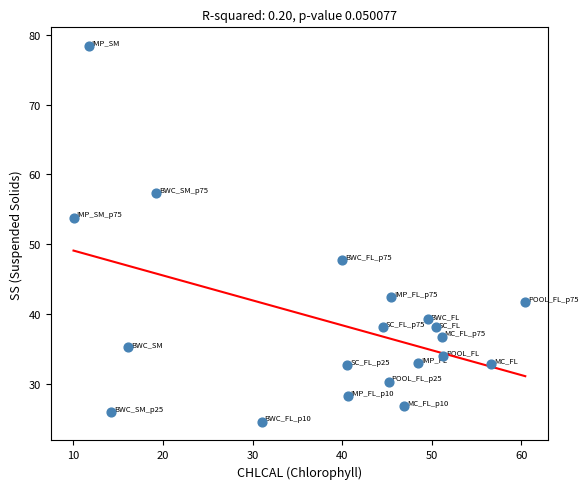

What is the range of X values (max minus min)?

50.4